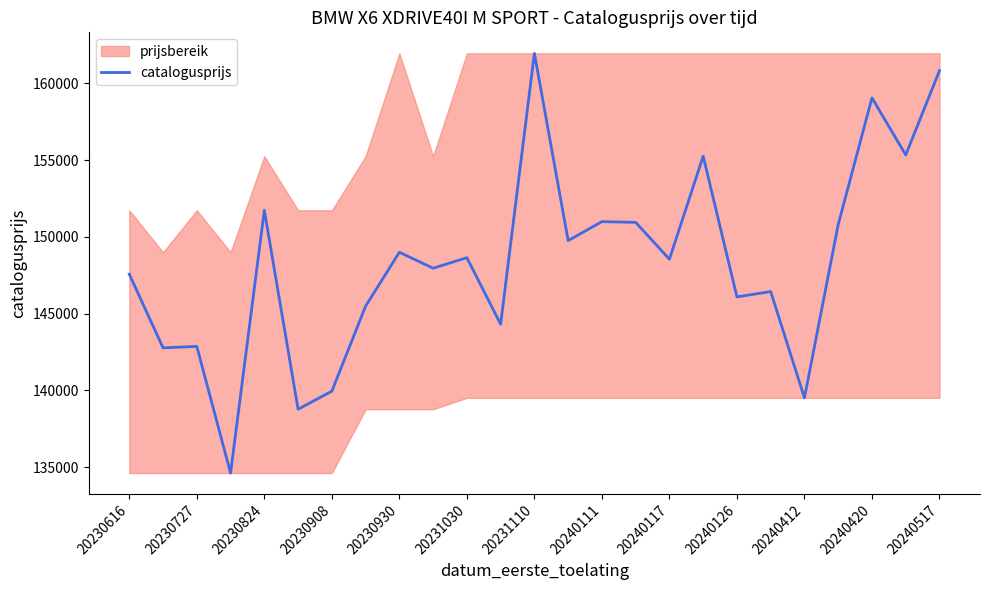

Reading left to right, list all the values displayed in this chart.

147569	142773	142866	134618	151728	138776	139949	145485	148997	147957	148643	144313	161949	149756	150990	150942	148544	155250	146089	146438	139516	150801	159050	155332	160821